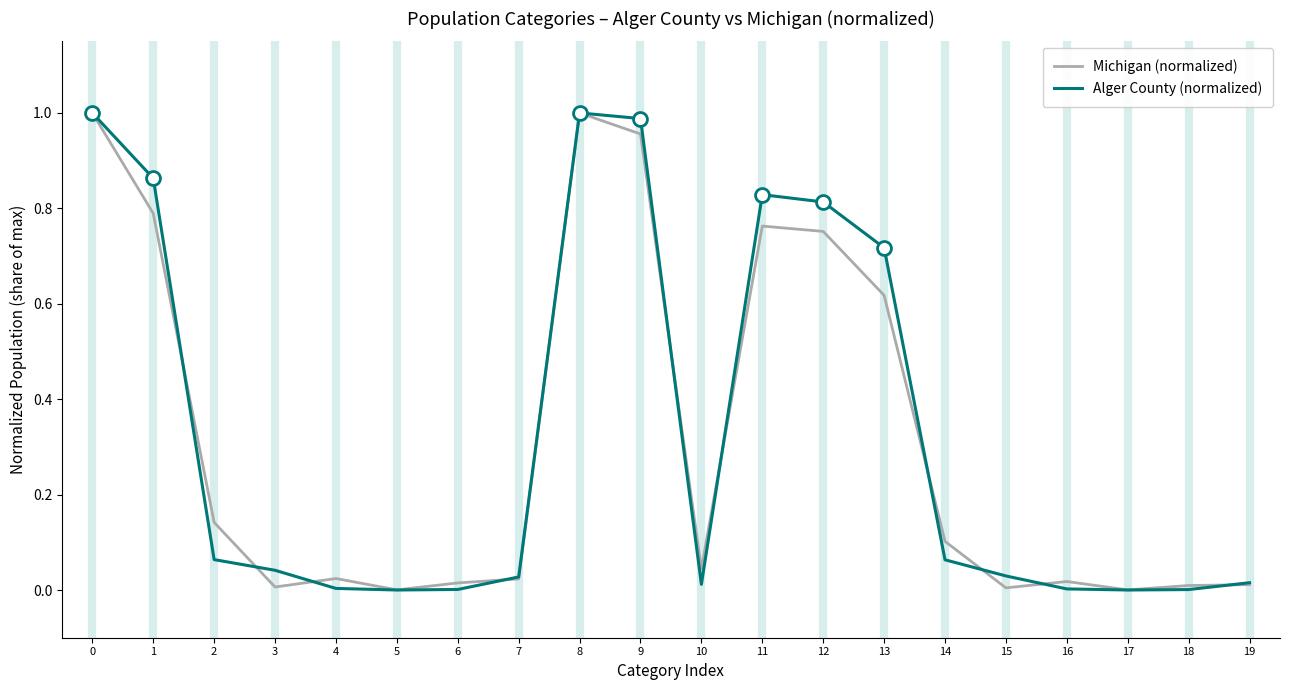

True or false: Alger County (normalized) has a value of 0.0 at 4.

True